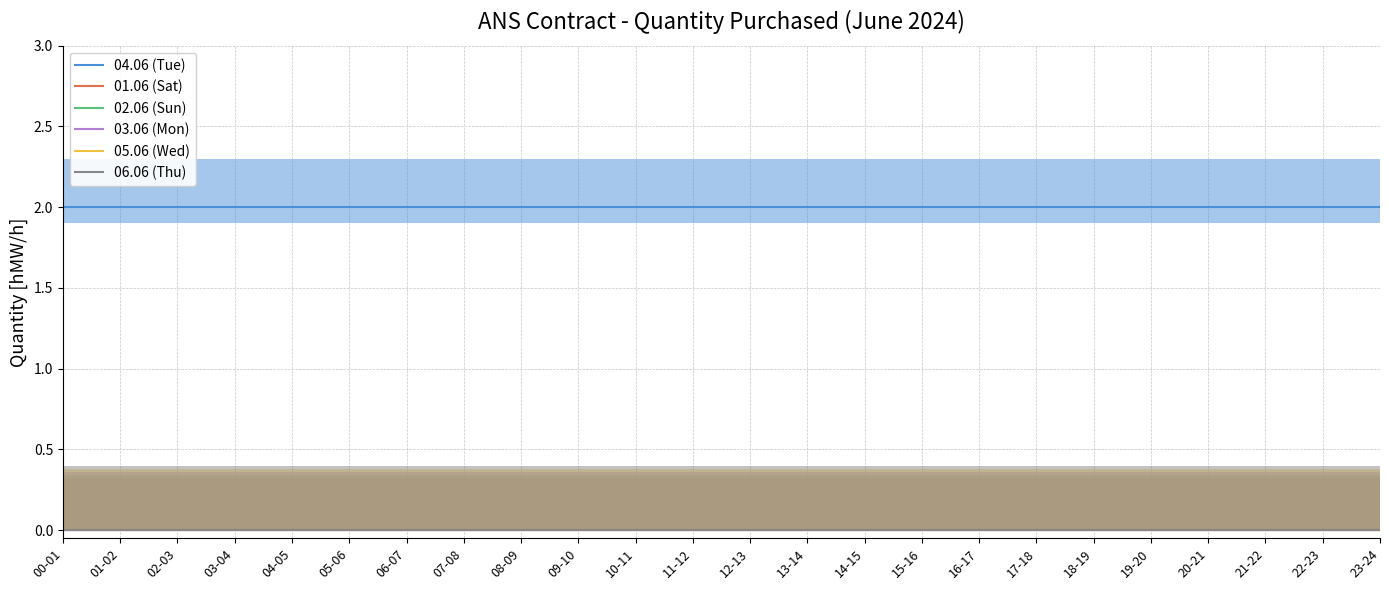

True or false: 02.06 (Sun) and 01.06 (Sat) cross at least once.

False